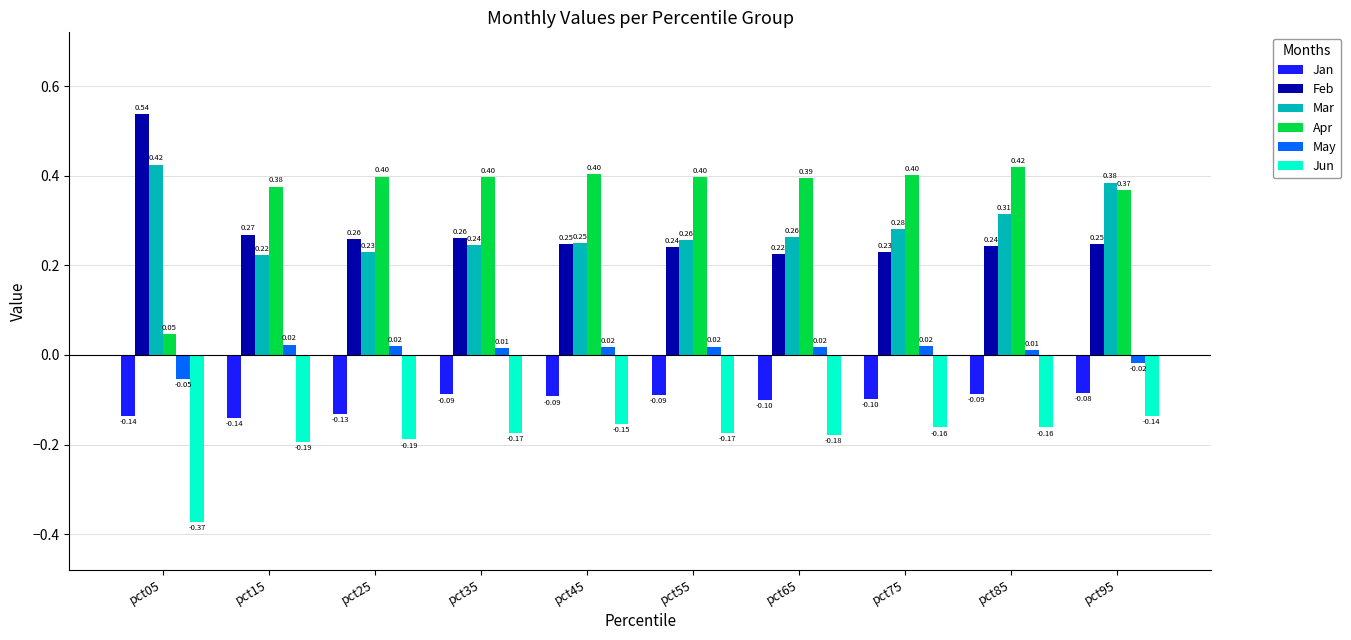

Does the chart contain stacked bars?

No